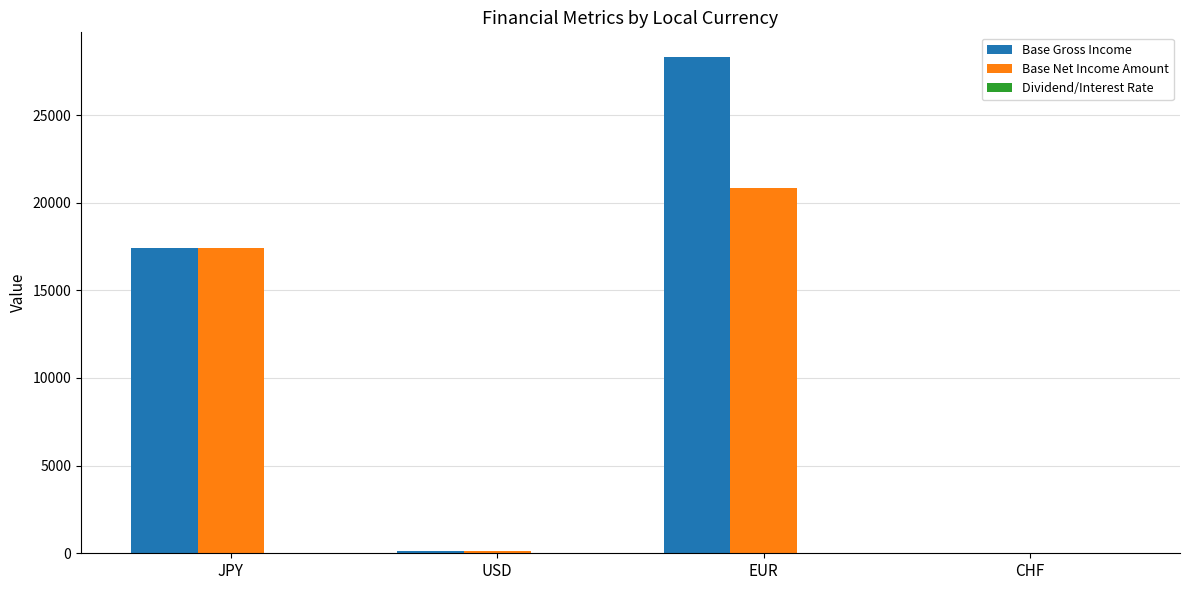

Which series changed the most between EUR and CHF?

Base Gross Income